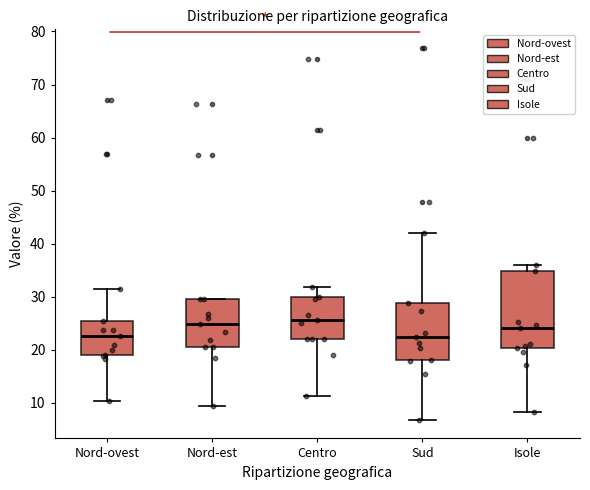

Reading left to right, read every box against the y-axis: the position of its median line, the range the box covers, and the ends of its whiskers. The values are not printed on the chart, so give them approximately, as read against the axis.

Nord-ovest: median 23, box 19 to 26, whiskers 10 to 32
Nord-est: median 25, box 21 to 30, whiskers 9 to 30
Centro: median 26, box 22 to 30, whiskers 11 to 32
Sud: median 23, box 18 to 29, whiskers 7 to 42
Isole: median 24, box 20 to 35, whiskers 8 to 36